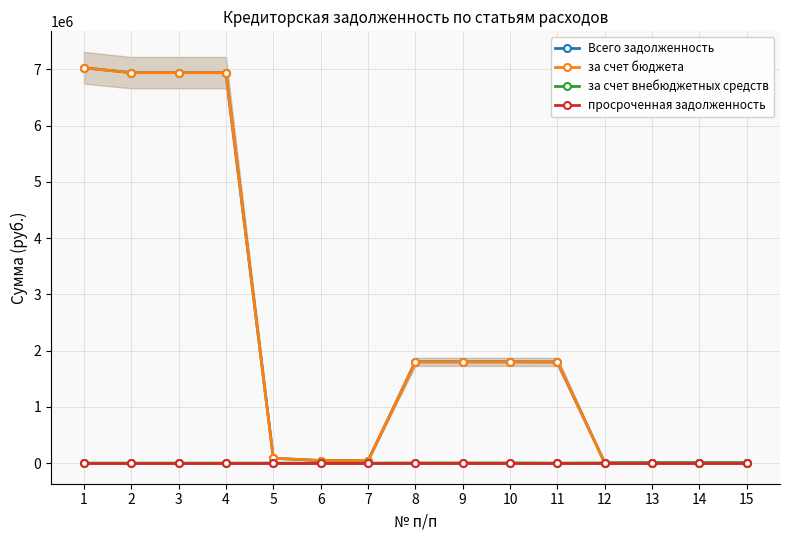

In Всего задолженность, how many points are lower than both neighbors (excluding endpoints)?

2